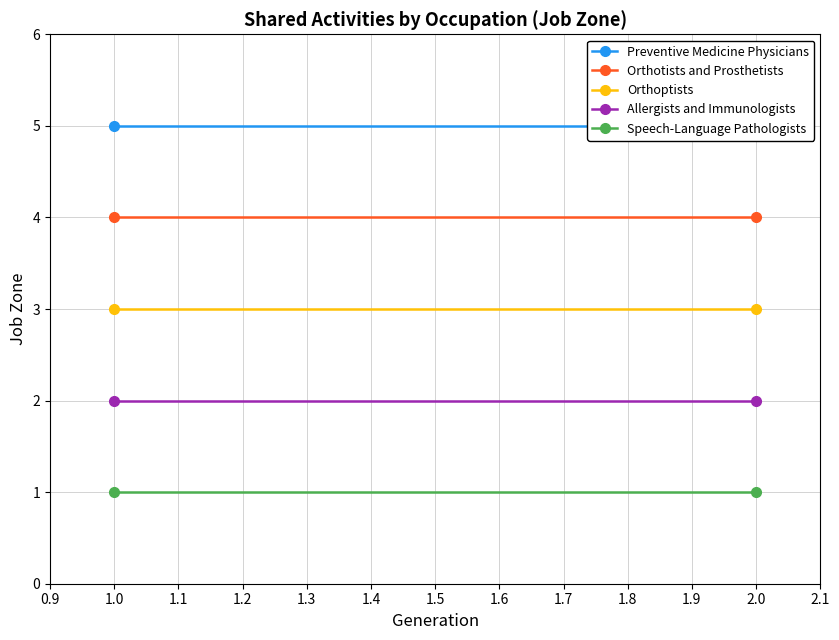

Is the value of Preventive Medicine Physicians at 1.0 greater than the value of Speech-Language Pathologists at 1.0?

Yes